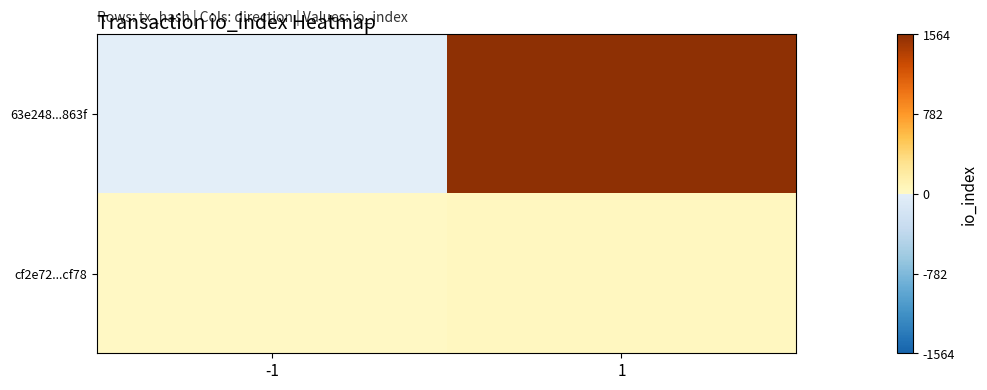

Between -1 and 1, which is larger?

1